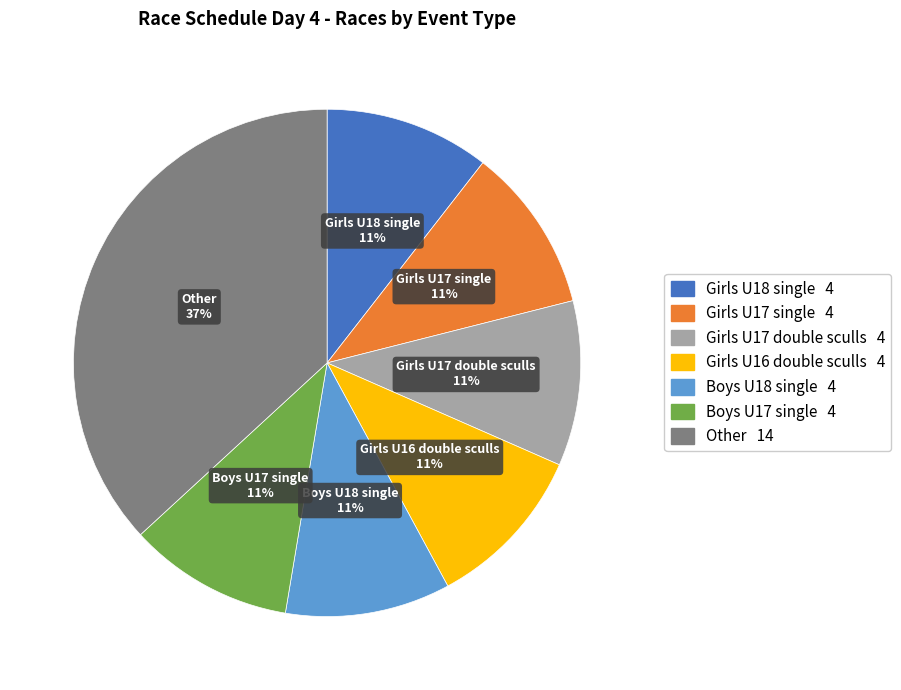

What percentage is the Girls U17 single slice, to the nearest percent?

11%